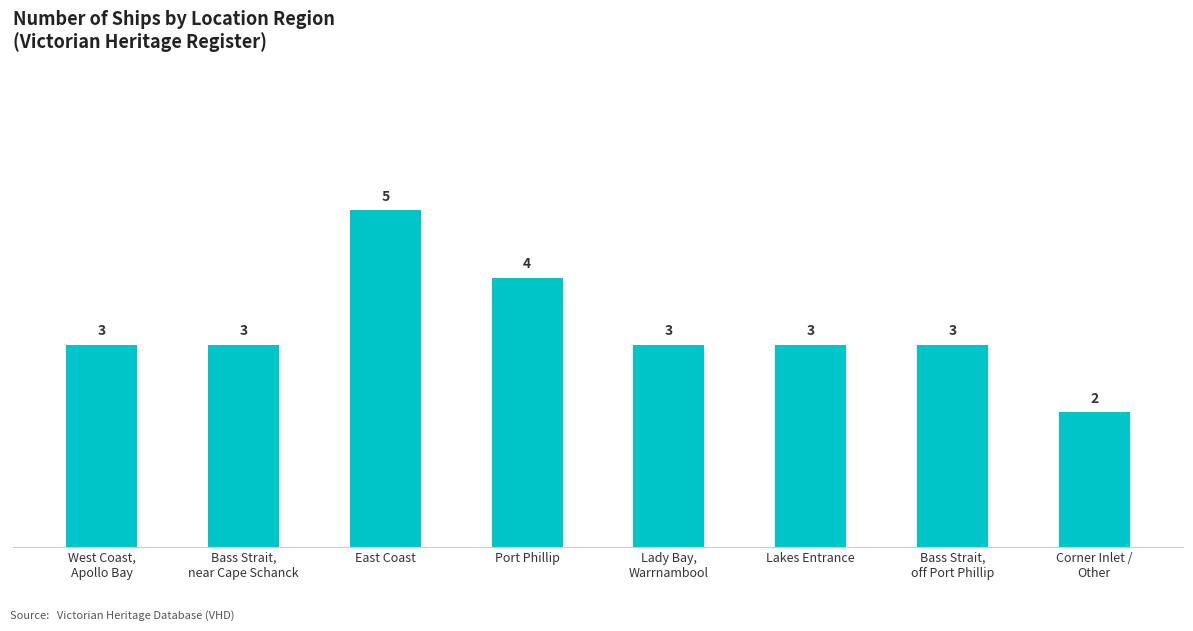

The value at Lakes Entrance is 3. True or false?

True